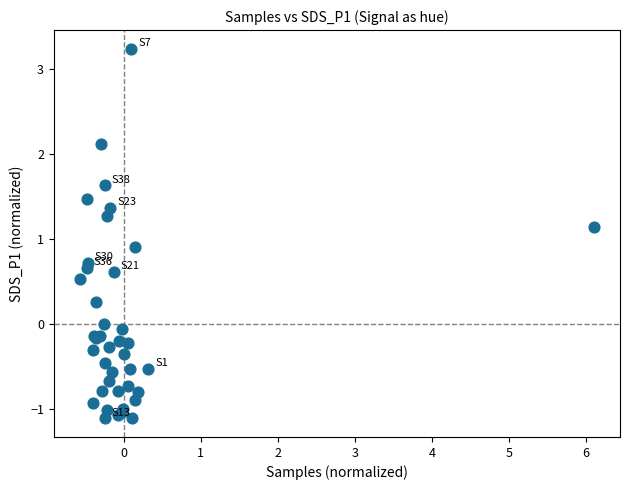

What Y value in the scatter plot is closest to 1?

0.9